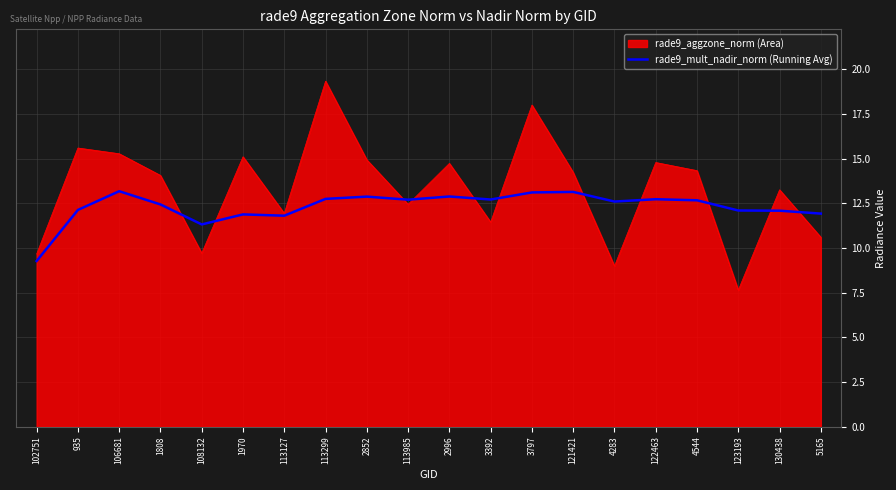

True or false: rade9_mult_nadir_norm (Running Avg) has a value of 13.1 at 3797.

True